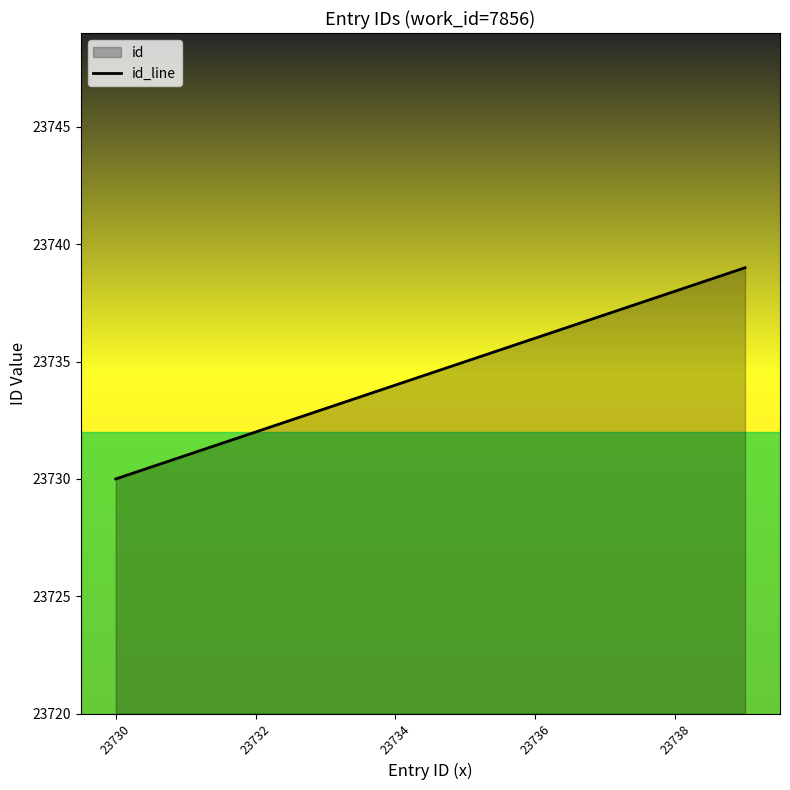

How many values are between 23732 and 23737?

6